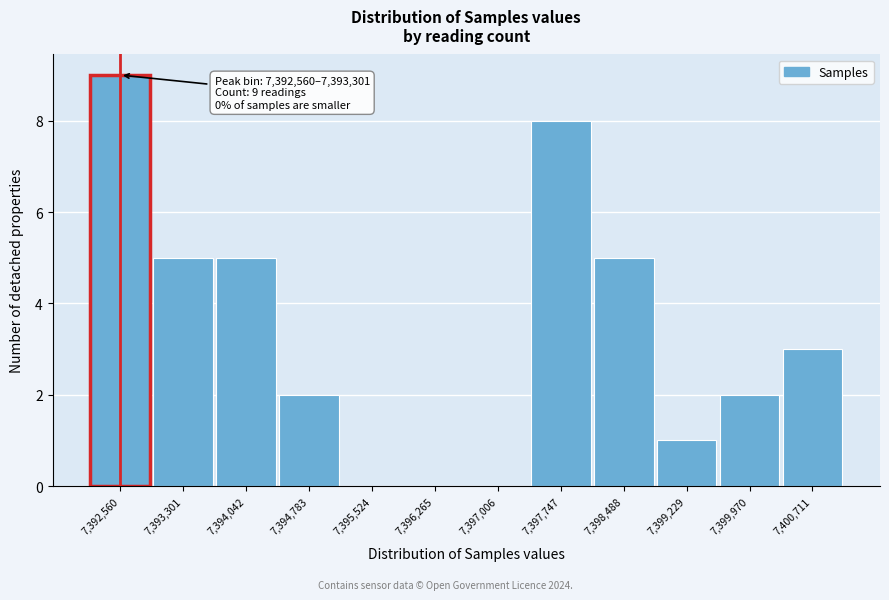

Reading right to left, extract all data points from this chart.

7,400,711=3	7,399,970=2	7,399,229=1	7,398,488=5	7,397,747=8	7,397,006=0	7,396,265=0	7,395,524=0	7,394,783=2	7,394,042=5	7,393,301=5	7,392,560=9